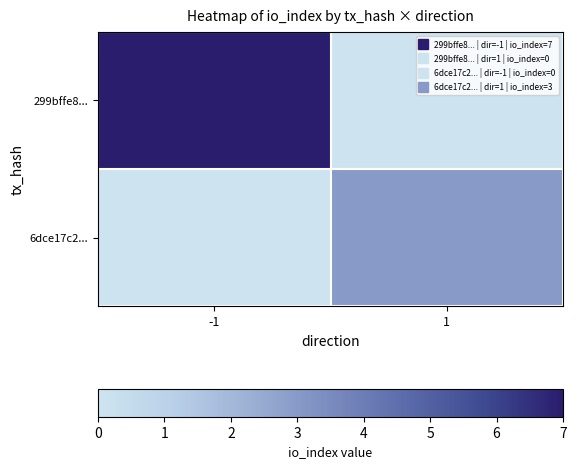

Reading right to left, extract all data points from this chart.

299bffe8...: 1=0.0	-1=1.0
6dce17c2...: 1=0.4	-1=0.0